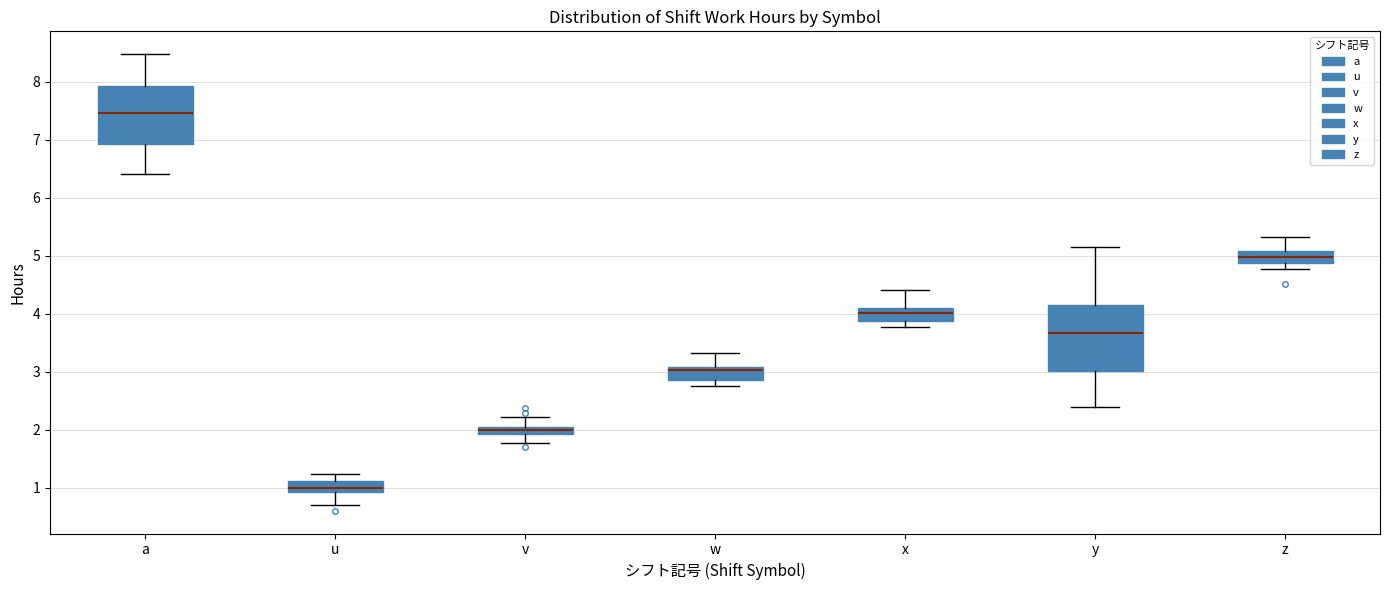

Which box's median line is the highest?

a